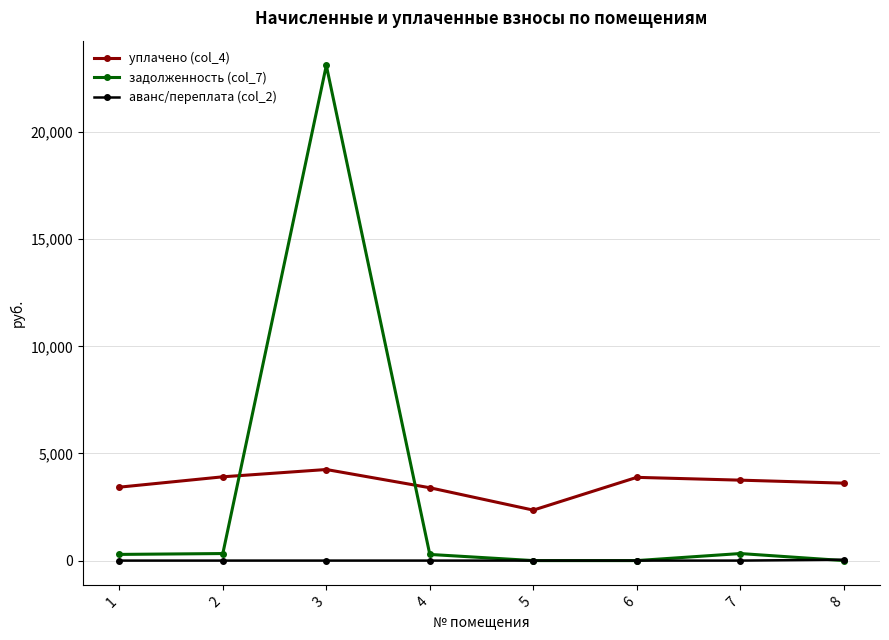

Which series has the widest spread of values?

задолженность (col_7)